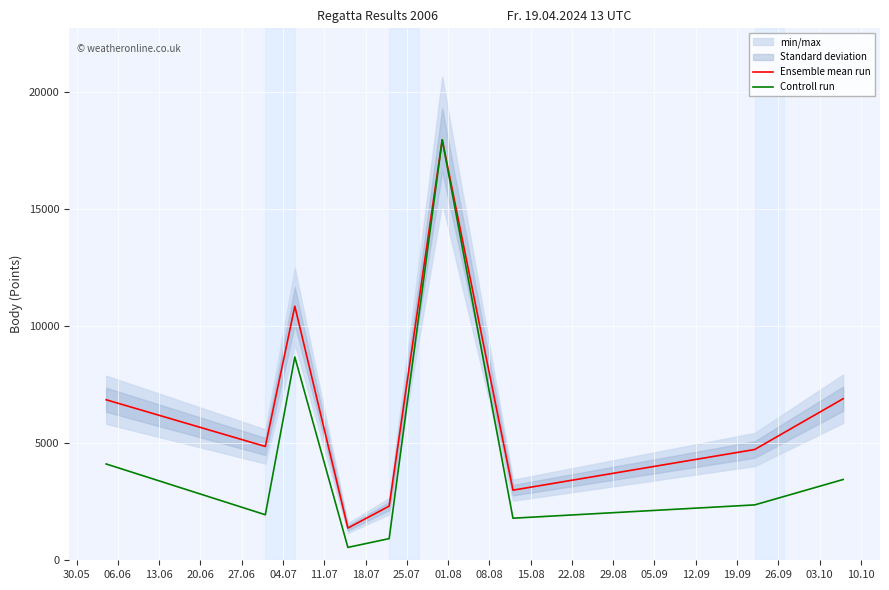

Is the value of Controll run at 06.06 greater than the value of Ensemble mean run at 04.07?

No